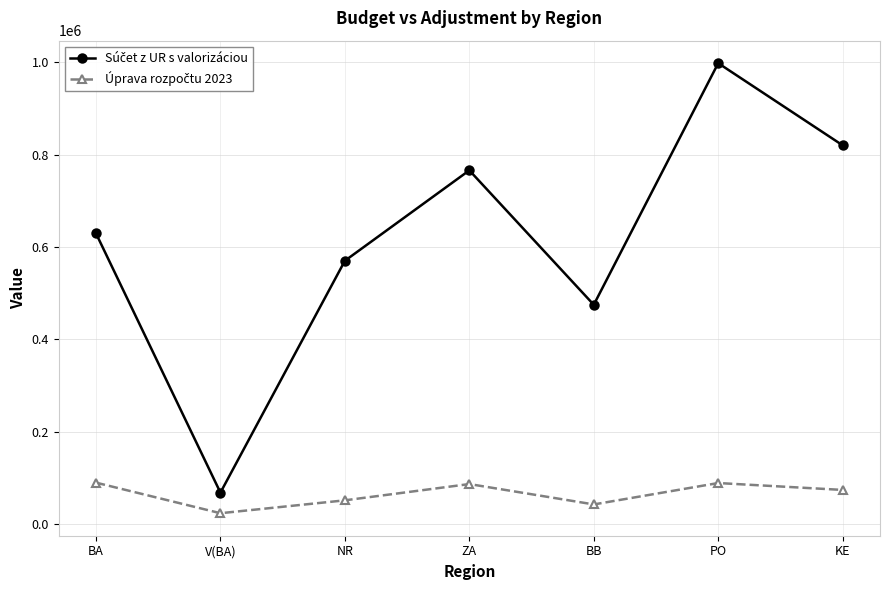

What is the difference between the highest and lowest values at BA?

539769.4